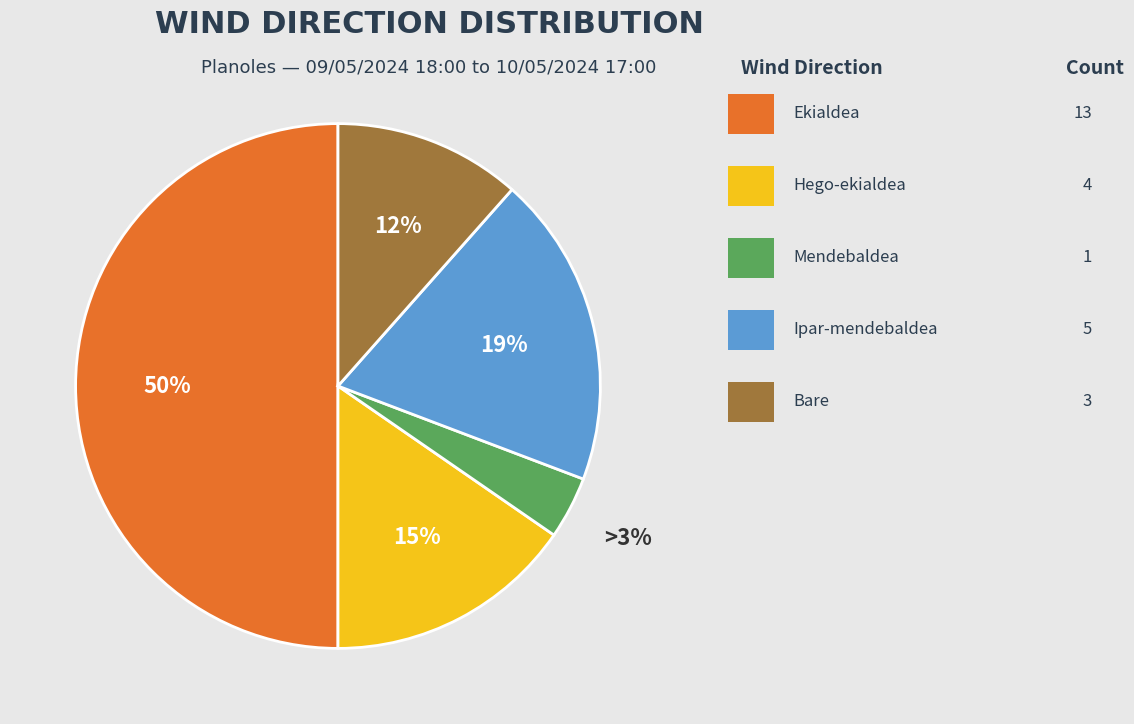

What is the largest slice in the pie chart?

Ekialdea